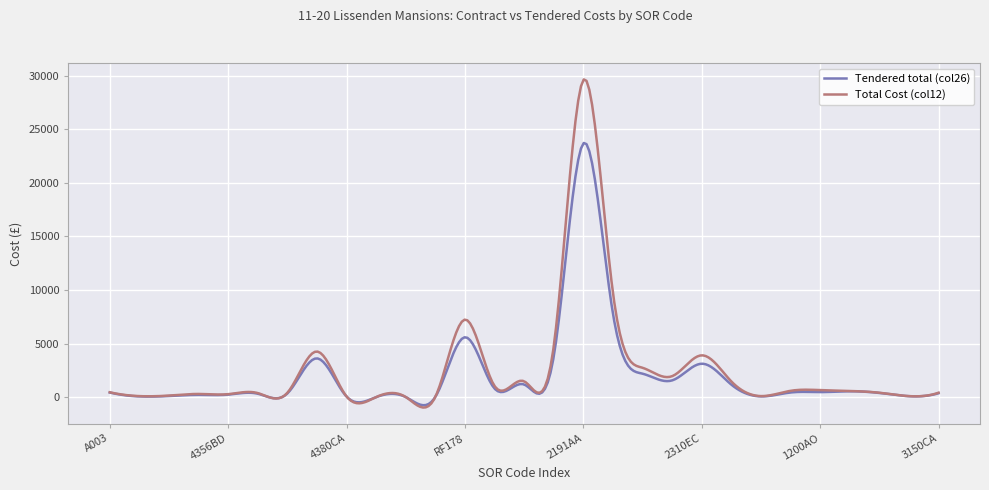

What is the maximum value shown in the chart?

29644.6